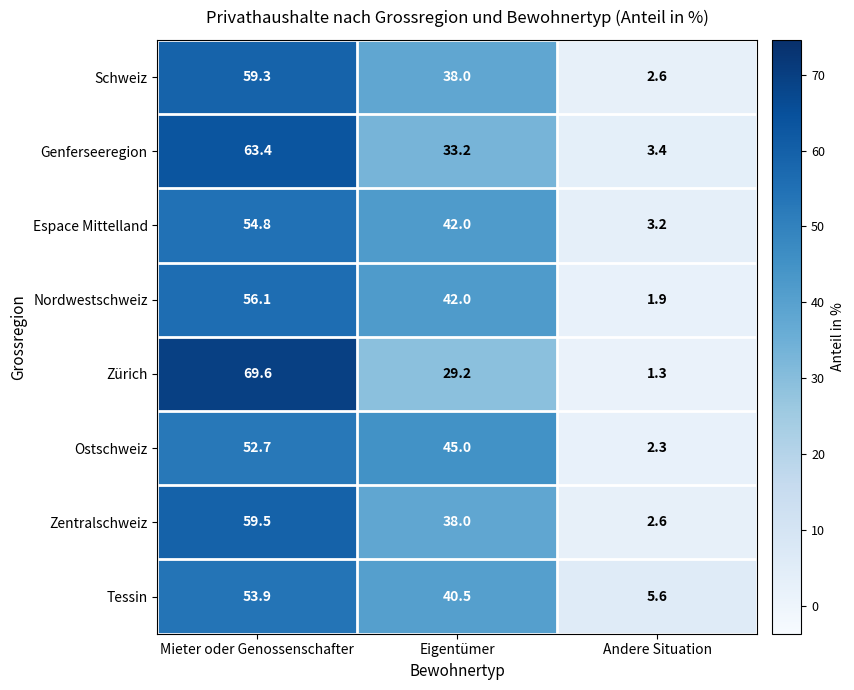

What is the maximum value for Nordwestschweiz?

56.1